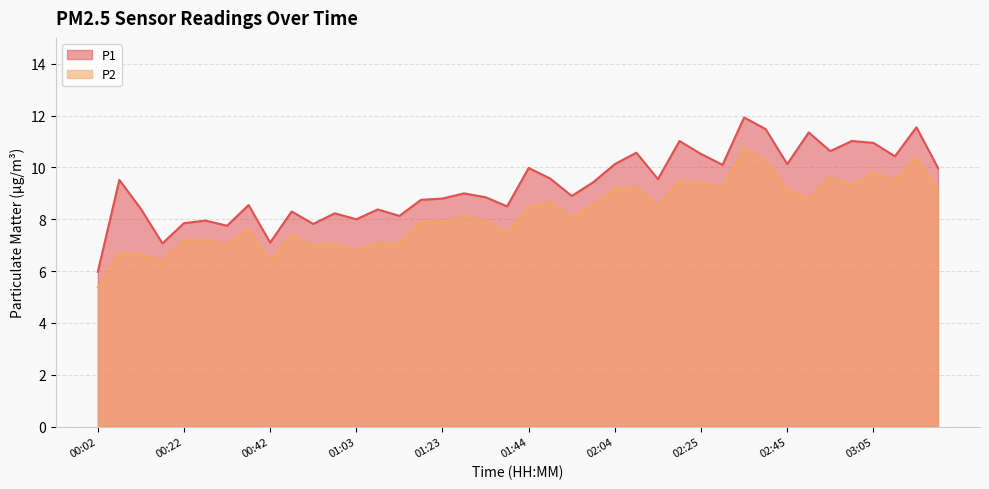

Between 01:44 and 02:50, which is larger?

02:50